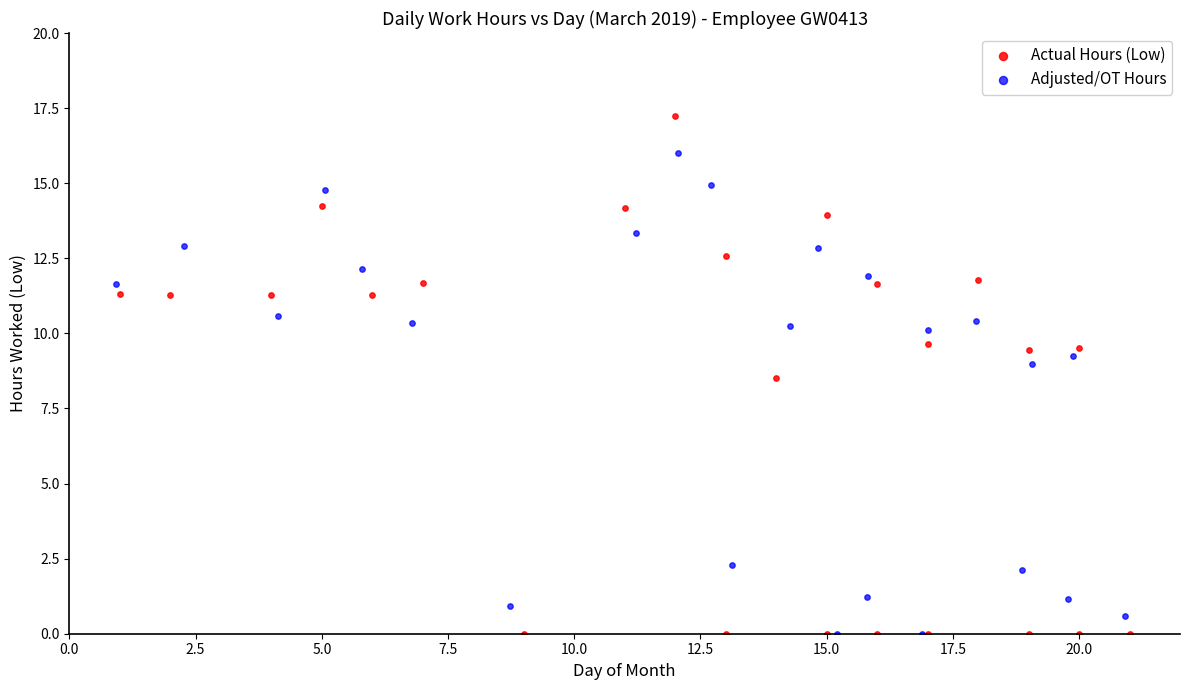

Which series reaches the maximum Y coordinate?

Actual Hours (Low)